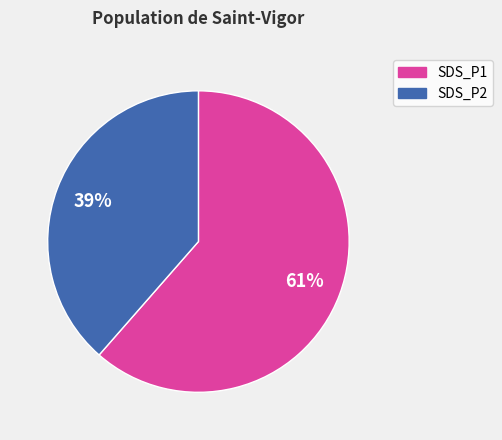

What is the smallest slice in the pie chart?

SDS_P2